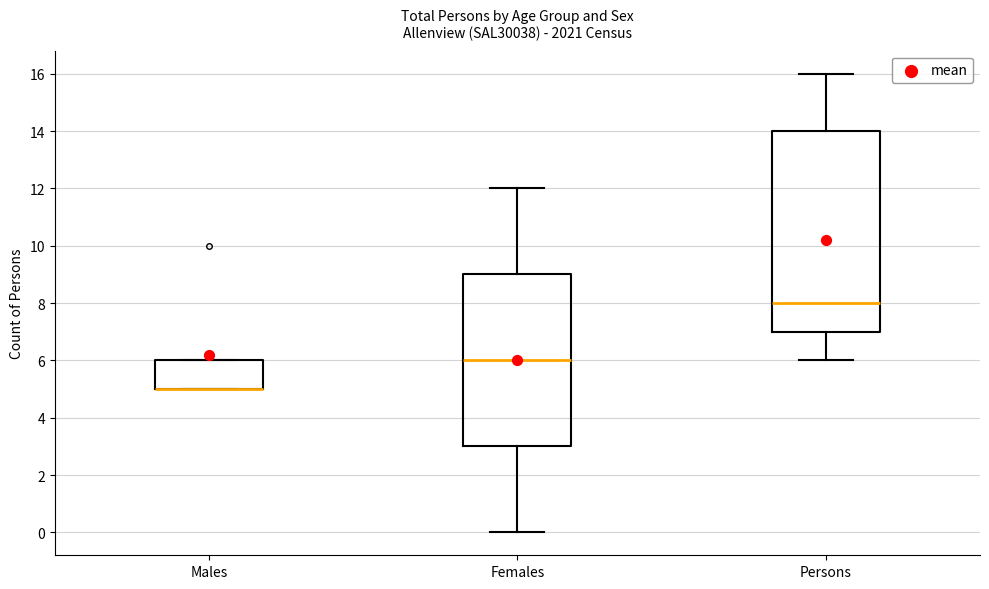

Which box is the tallest, from its lower edge to its upper edge?

Persons